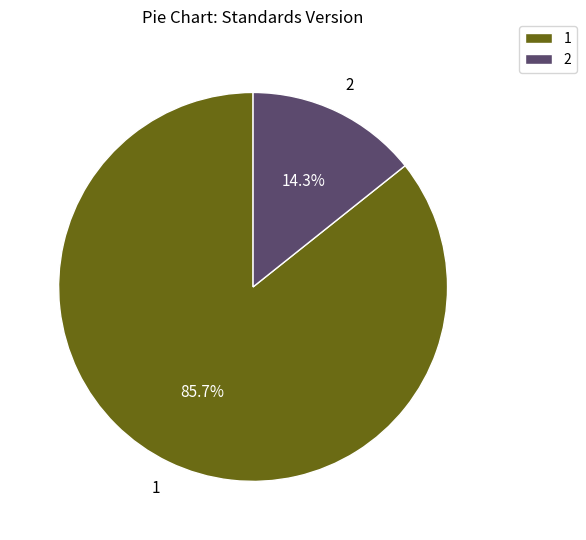

Count the number of slices in the pie.

2